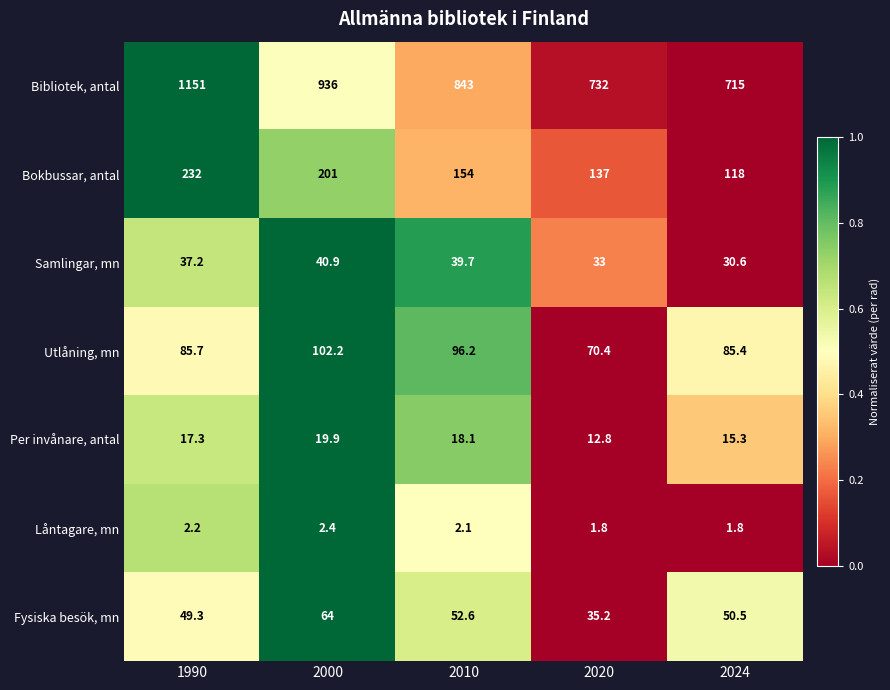

What is the sum of the Per invånare, antal values at 1990 and 2010?

35.4